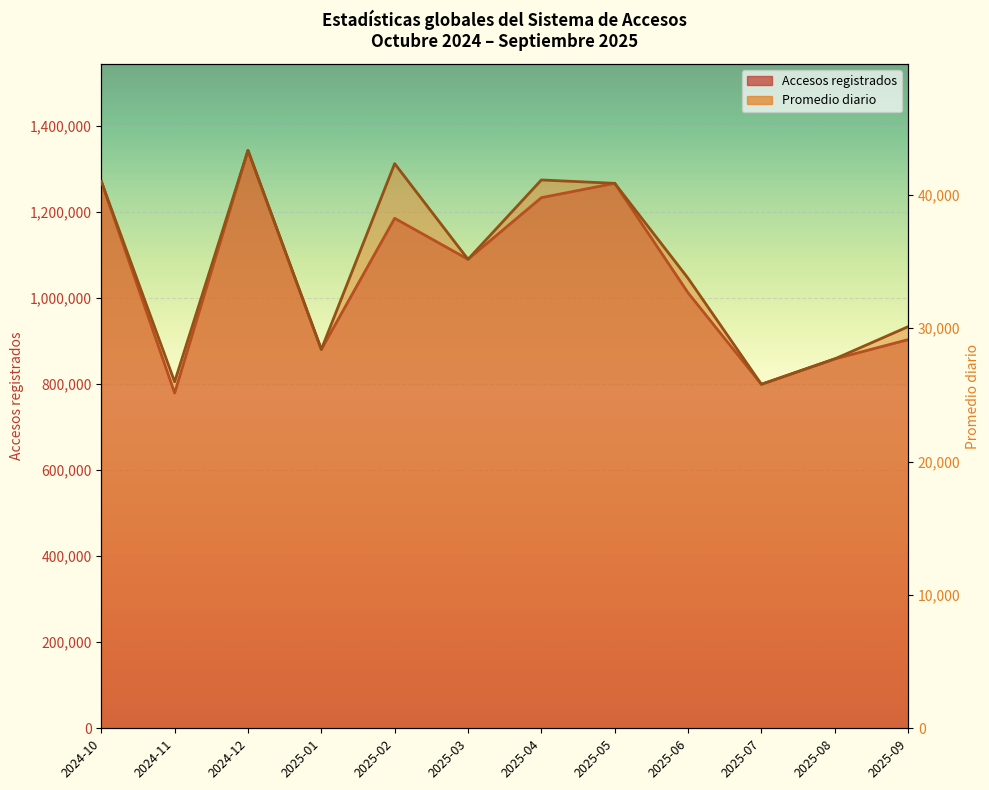

What is the label of the 5th point from the left?

2025-02